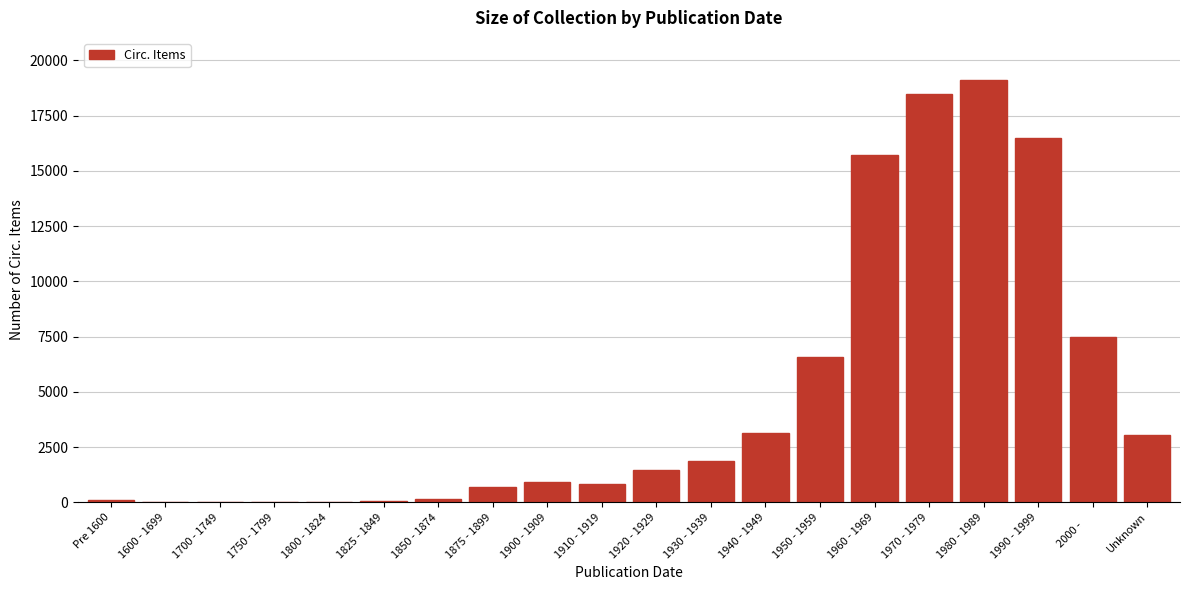

True or false: the data shows 1858 at 1930 - 1939.

True